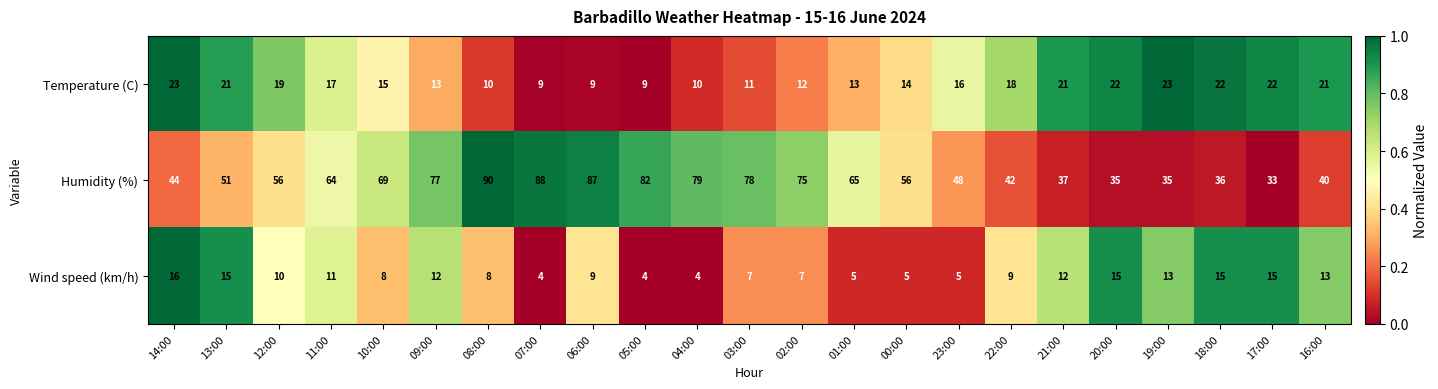

True or false: Wind speed (km/h) has a value of 10 at 14:00.

False